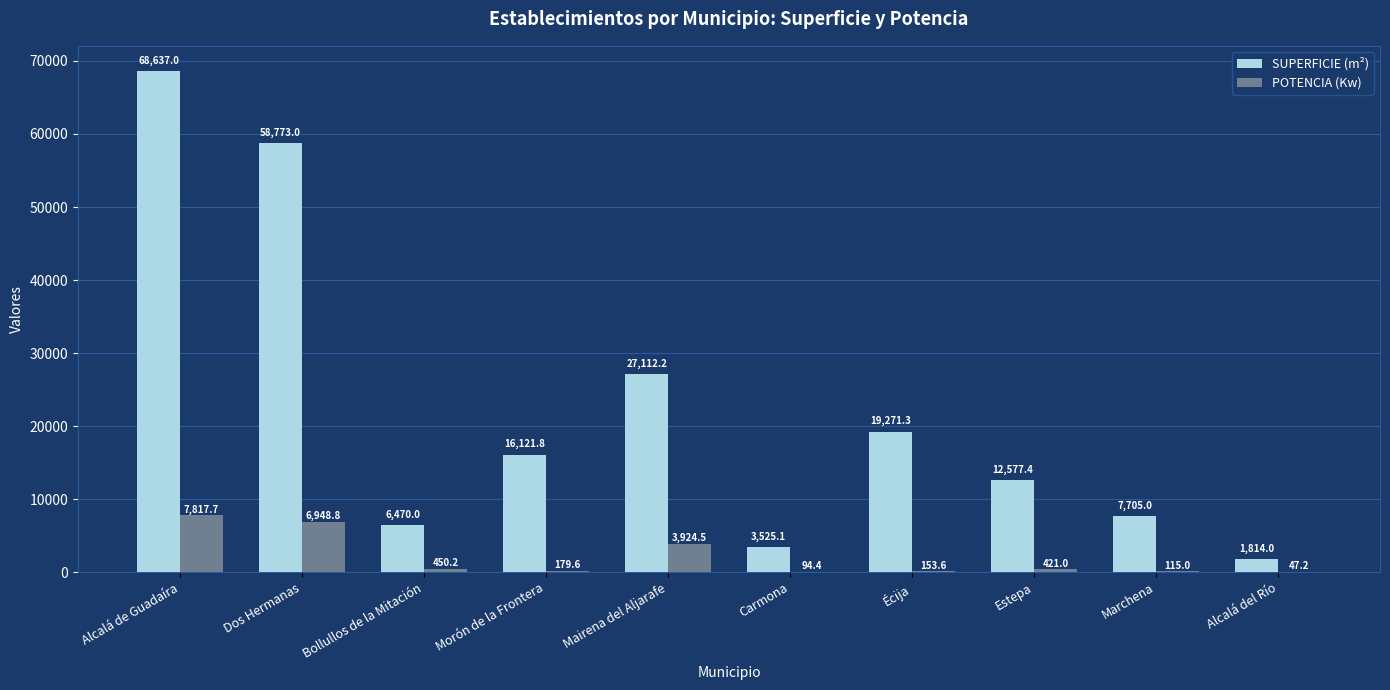

Which series changed the most between Alcalá de Guadaíra and Morón de la Frontera?

SUPERFICIE (m²)